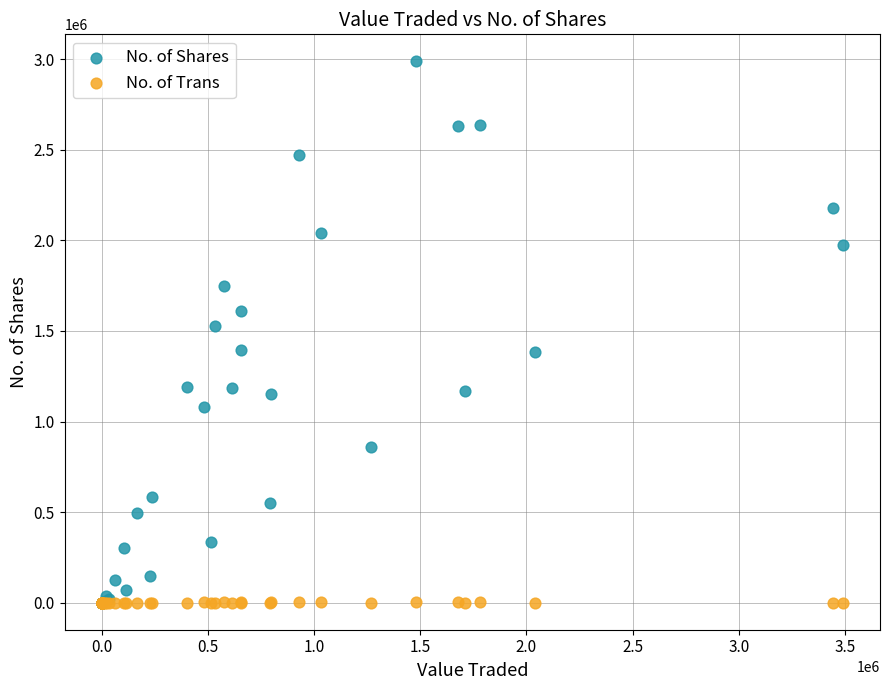

In the No. of Shares series, what Y value is closest to 1494266?

1527976